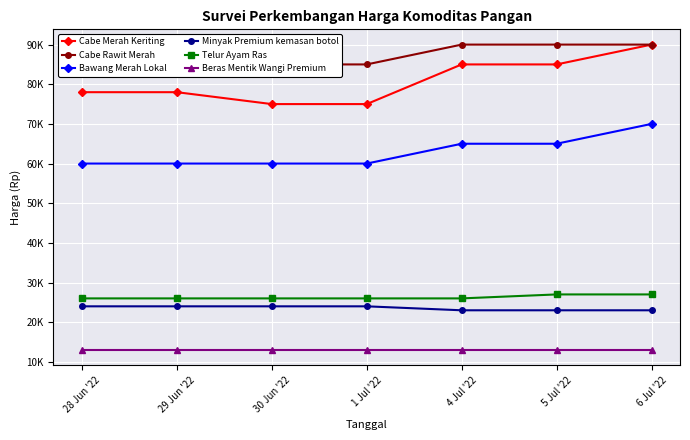

Reading right to left, list all the values displayed in this chart.

Cabe Merah Keriting: 6 Jul '22=90000	5 Jul '22=85000	4 Jul '22=85000	1 Jul '22=75000	30 Jun '22=75000	29 Jun '22=78000	28 Jun '22=78000
Cabe Rawit Merah: 6 Jul '22=90000	5 Jul '22=90000	4 Jul '22=90000	1 Jul '22=85000	30 Jun '22=85000	29 Jun '22=85000	28 Jun '22=88000
Bawang Merah Lokal: 6 Jul '22=70000	5 Jul '22=65000	4 Jul '22=65000	1 Jul '22=60000	30 Jun '22=60000	29 Jun '22=60000	28 Jun '22=60000
Minyak Premium kemasan botol: 6 Jul '22=23000	5 Jul '22=23000	4 Jul '22=23000	1 Jul '22=24000	30 Jun '22=24000	29 Jun '22=24000	28 Jun '22=24000
Telur Ayam Ras: 6 Jul '22=27000	5 Jul '22=27000	4 Jul '22=26000	1 Jul '22=26000	30 Jun '22=26000	29 Jun '22=26000	28 Jun '22=26000
Beras Mentik Wangi Premium: 6 Jul '22=13000	5 Jul '22=13000	4 Jul '22=13000	1 Jul '22=13000	30 Jun '22=13000	29 Jun '22=13000	28 Jun '22=13000